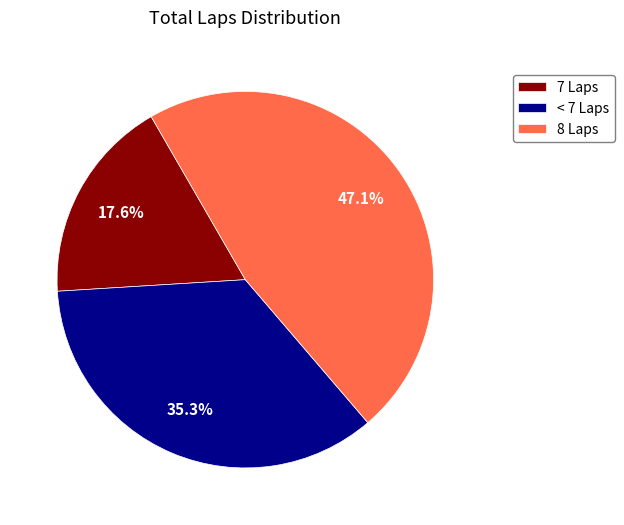

Does 7 Laps account for over 50% of the chart?

No